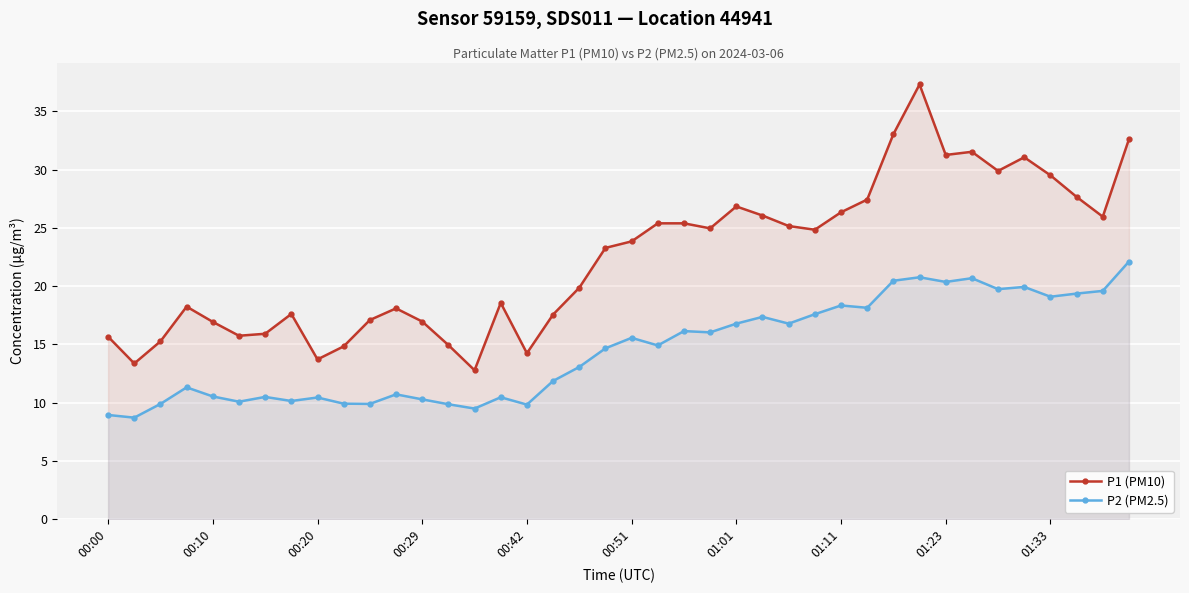

In P1 (PM10), how many points are lower than both neighbors (excluding endpoints)?

10